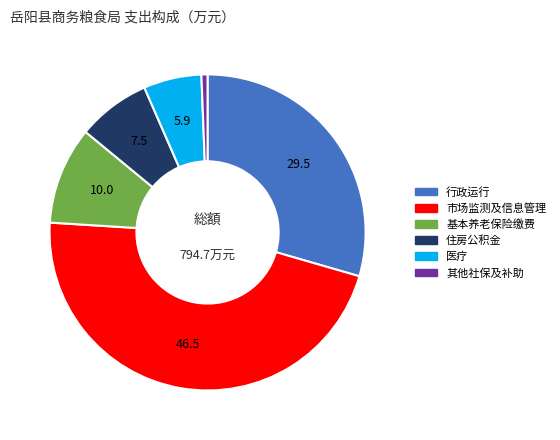

Is there a majority slice in this chart?

No